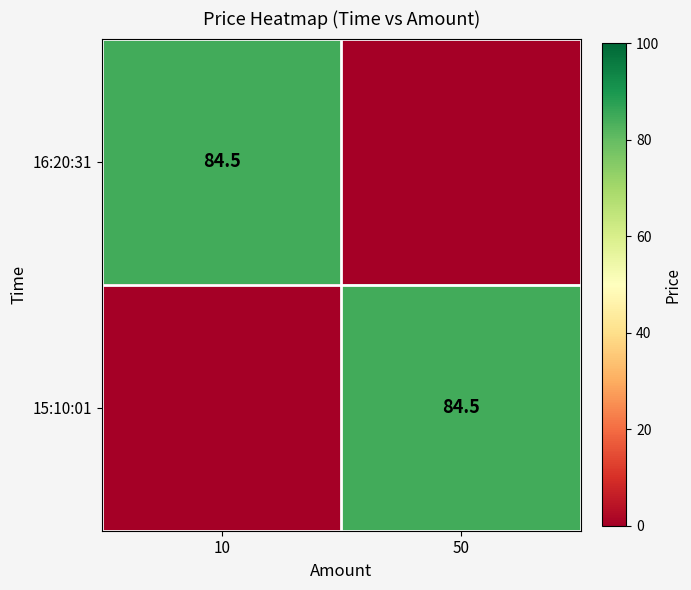

True or false: 15:10:01 has a value of 152.0 at 50.

False